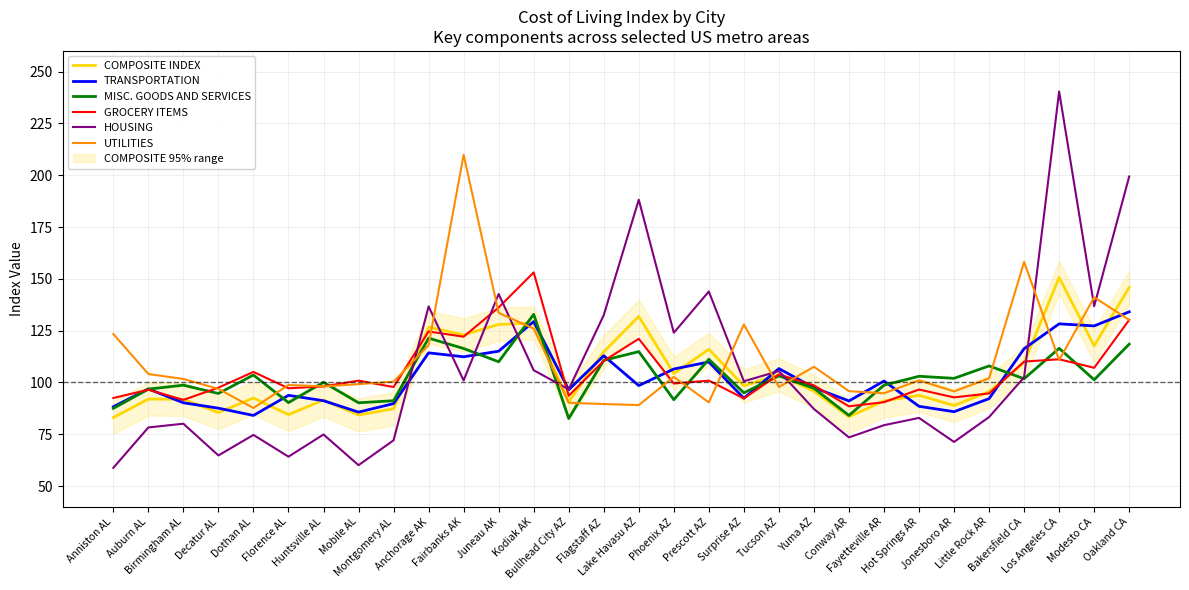

Reading left to right, list all the values displayed in this chart.

COMPOSITE INDEX: Anniston AL=83.1	Auburn AL=92.0	Birmingham AL=91.9	Decatur AL=85.5	Dothan AL=92.5	Florence AL=84.5	Huntsville AL=91.5	Mobile AL=84.3	Montgomery AL=87.3	Anchorage AK=126.7	Fairbanks AK=123.0	Juneau AK=128.0	Kodiak AK=128.7	Bullhead City AZ=90.6	Flagstaff AZ=114.8	Lake Havasu AZ=131.9	Phoenix AZ=104.3	Prescott AZ=116.0	Surprise AZ=98.4	Tucson AZ=103.7	Yuma AZ=95.8	Conway AR=83.5	Fayetteville AR=91.1	Hot Springs AR=93.8	Jonesboro AR=88.9	Little Rock AR=95.6	Bakersfield CA=109.6	Los Angeles CA=150.7	Modesto CA=117.7	Oakland CA=145.9
TRANSPORTATION: Anniston AL=88.3	Auburn AL=96.9	Birmingham AL=90.2	Decatur AL=87.6	Dothan AL=84.1	Florence AL=93.8	Huntsville AL=91.2	Mobile AL=85.7	Montgomery AL=89.8	Anchorage AK=114.3	Fairbanks AK=112.4	Juneau AK=115.1	Kodiak AK=129.4	Bullhead City AZ=96.5	Flagstaff AZ=112.9	Lake Havasu AZ=98.5	Phoenix AZ=106.5	Prescott AZ=109.9	Surprise AZ=92.4	Tucson AZ=106.7	Yuma AZ=97.5	Conway AR=91.1	Fayetteville AR=100.7	Hot Springs AR=88.5	Jonesboro AR=85.9	Little Rock AR=92.2	Bakersfield CA=116.3	Los Angeles CA=128.3	Modesto CA=127.3	Oakland CA=134.1
MISC. GOODS AND SERVICES: Anniston AL=87.5	Auburn AL=96.8	Birmingham AL=98.7	Decatur AL=94.7	Dothan AL=103.6	Florence AL=90.3	Huntsville AL=100.1	Mobile AL=90.2	Montgomery AL=91.2	Anchorage AK=121.4	Fairbanks AK=116.4	Juneau AK=110.0	Kodiak AK=132.9	Bullhead City AZ=82.6	Flagstaff AZ=110.7	Lake Havasu AZ=114.9	Phoenix AZ=91.7	Prescott AZ=111.2	Surprise AZ=95.0	Tucson AZ=103.2	Yuma AZ=97.2	Conway AR=84.1	Fayetteville AR=98.7	Hot Springs AR=103.0	Jonesboro AR=102.0	Little Rock AR=108.0	Bakersfield CA=101.8	Los Angeles CA=116.5	Modesto CA=101.3	Oakland CA=118.5
GROCERY ITEMS: Anniston AL=92.5	Auburn AL=96.5	Birmingham AL=91.6	Decatur AL=97.5	Dothan AL=105.1	Florence AL=97.2	Huntsville AL=98.1	Mobile AL=100.9	Montgomery AL=97.8	Anchorage AK=124.6	Fairbanks AK=122.1	Juneau AK=136.2	Kodiak AK=153.1	Bullhead City AZ=93.6	Flagstaff AZ=110.4	Lake Havasu AZ=121.1	Phoenix AZ=99.5	Prescott AZ=100.9	Surprise AZ=92.3	Tucson AZ=103.9	Yuma AZ=98.6	Conway AR=88.5	Fayetteville AR=90.5	Hot Springs AR=96.6	Jonesboro AR=92.8	Little Rock AR=94.7	Bakersfield CA=110.1	Los Angeles CA=111.2	Modesto CA=107.1	Oakland CA=130.2
HOUSING: Anniston AL=58.8	Auburn AL=78.3	Birmingham AL=80.1	Decatur AL=64.8	Dothan AL=74.7	Florence AL=64.2	Huntsville AL=74.9	Mobile AL=60.1	Montgomery AL=72.1	Anchorage AK=136.7	Fairbanks AK=101.0	Juneau AK=142.7	Kodiak AK=105.9	Bullhead City AZ=96.7	Flagstaff AZ=132.5	Lake Havasu AZ=188.2	Phoenix AZ=124.0	Prescott AZ=143.9	Surprise AZ=100.6	Tucson AZ=105.5	Yuma AZ=87.2	Conway AR=73.5	Fayetteville AR=79.4	Hot Springs AR=82.9	Jonesboro AR=71.3	Little Rock AR=83.3	Bakersfield CA=102.5	Los Angeles CA=240.4	Modesto CA=136.8	Oakland CA=199.4
UTILITIES: Anniston AL=123.4	Auburn AL=104.1	Birmingham AL=101.7	Decatur AL=96.9	Dothan AL=87.7	Florence AL=98.8	Huntsville AL=98.1	Mobile AL=99.2	Montgomery AL=100.4	Anchorage AK=118.0	Fairbanks AK=209.9	Juneau AK=133.6	Kodiak AK=126.0	Bullhead City AZ=90.2	Flagstaff AZ=89.6	Lake Havasu AZ=89.1	Phoenix AZ=102.7	Prescott AZ=90.4	Surprise AZ=128.0	Tucson AZ=97.8	Yuma AZ=107.6	Conway AR=95.8	Fayetteville AR=94.8	Hot Springs AR=101.0	Jonesboro AR=95.7	Little Rock AR=102.0	Bakersfield CA=158.2	Los Angeles CA=110.8	Modesto CA=141.1	Oakland CA=130.2